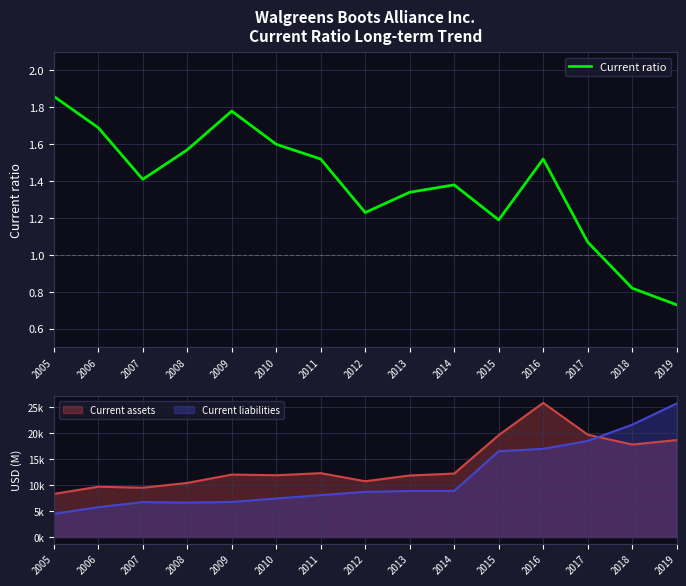

How many categories are shown in the chart?

15